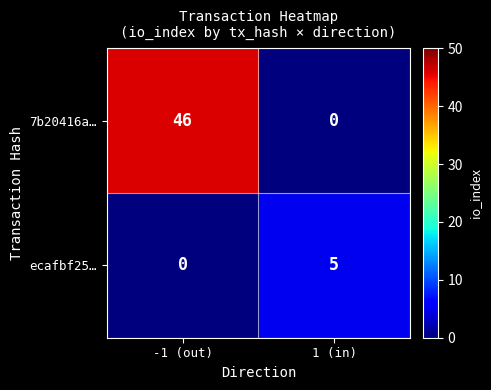

At which category does the chart reach its peak across all series?

-1 (out)